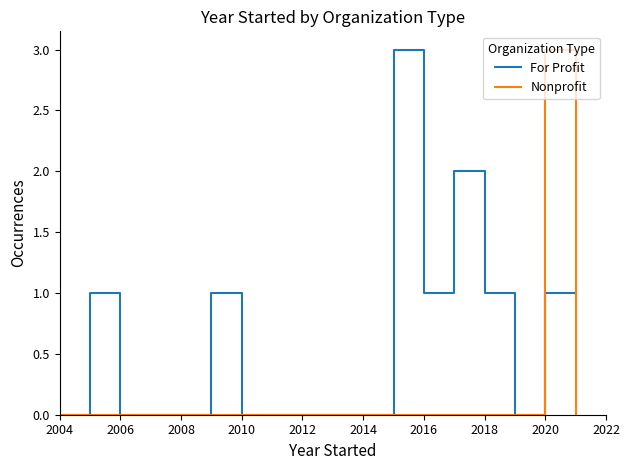

Which series has the largest total across all categories?

For Profit